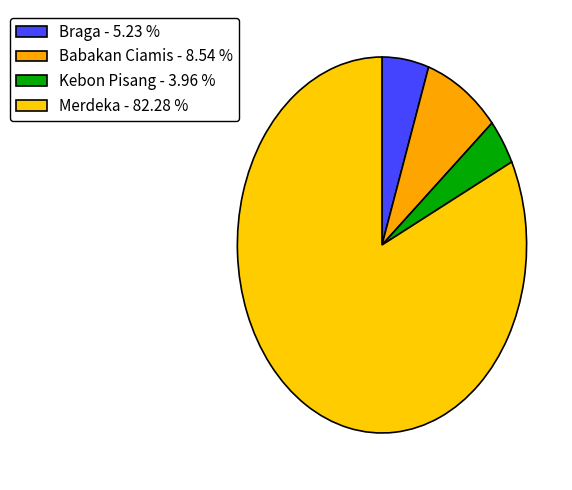

Rank the categories by value from lowest to highest.

Kebon Pisang, Braga, Babakan Ciamis, Merdeka